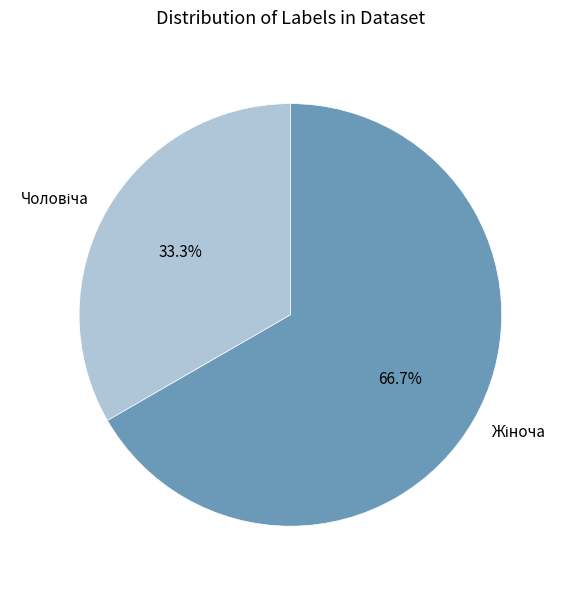

Is there any slice that represents more than half of the pie?

Yes